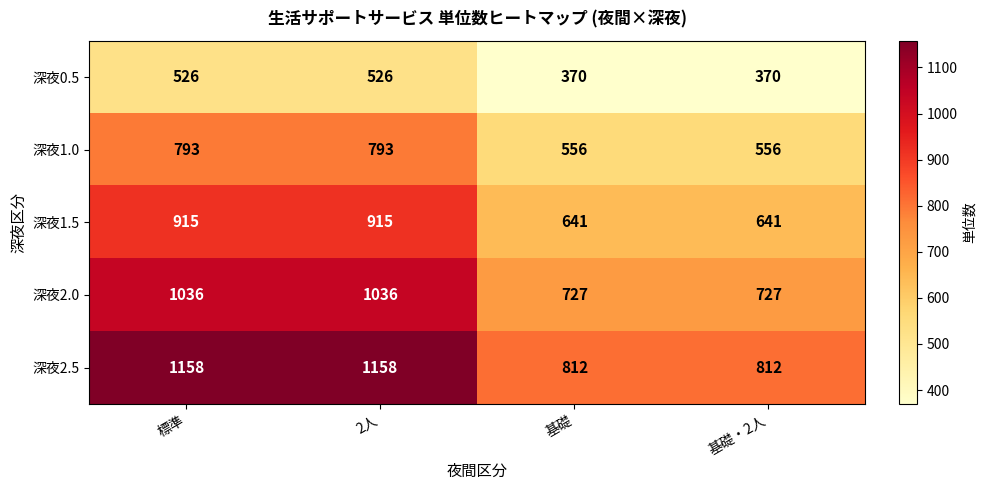

Which series changed the most between 2人 and 基礎・2人?

深夜2.5